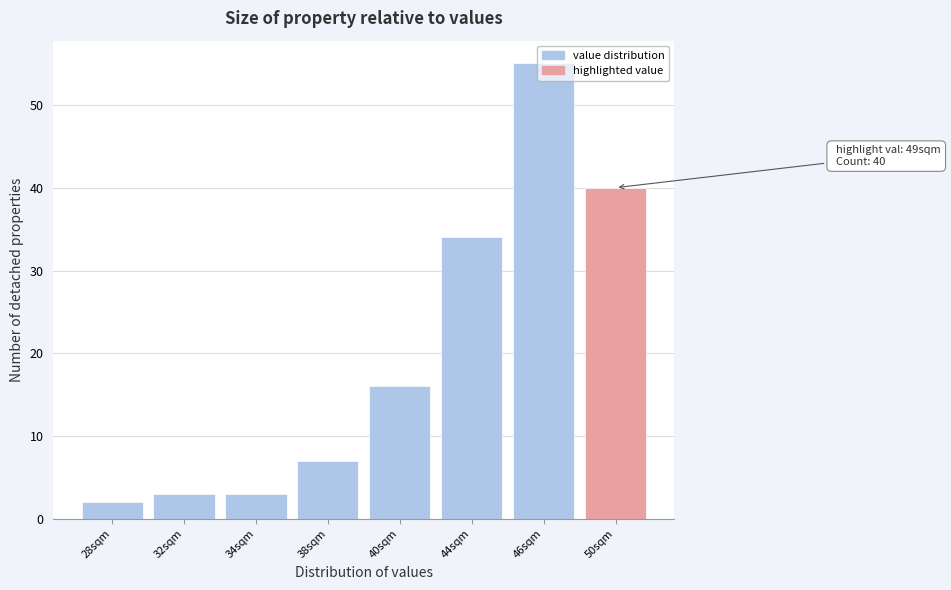

What is the difference between the maximum and minimum values?

53